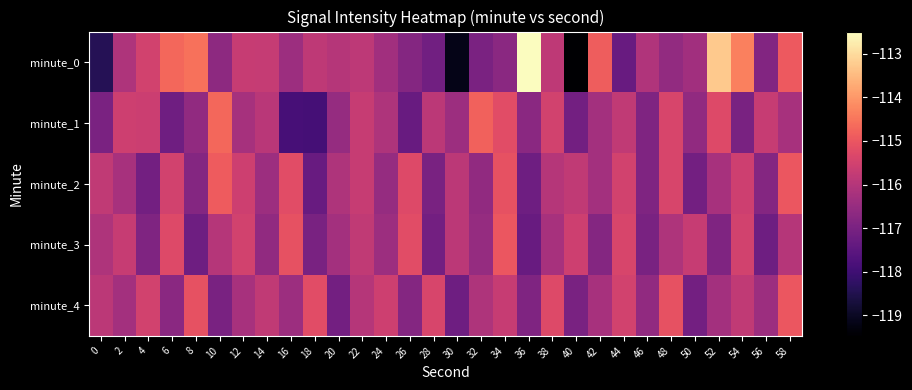

Which series changed the most between 24 and 30?

minute_0